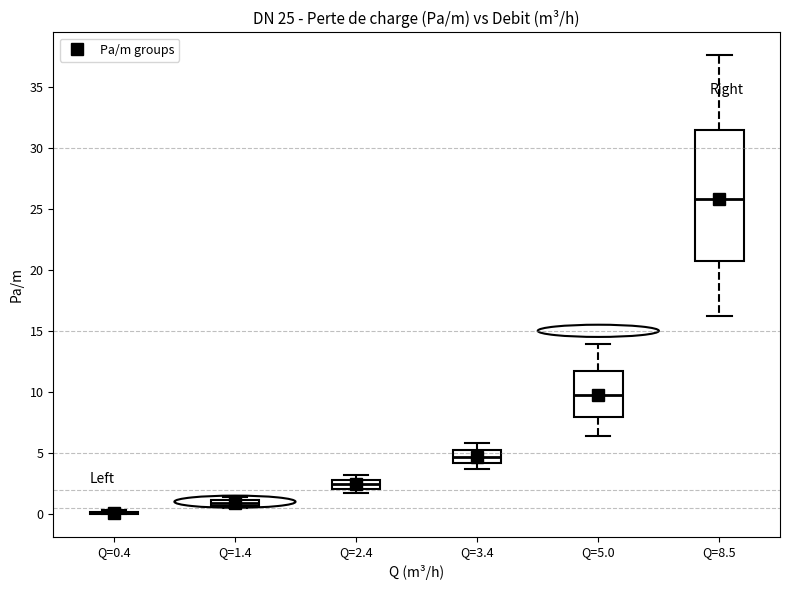

Comparing the boxes themselves (not the whiskers), which one is the tallest?

Q=8.5